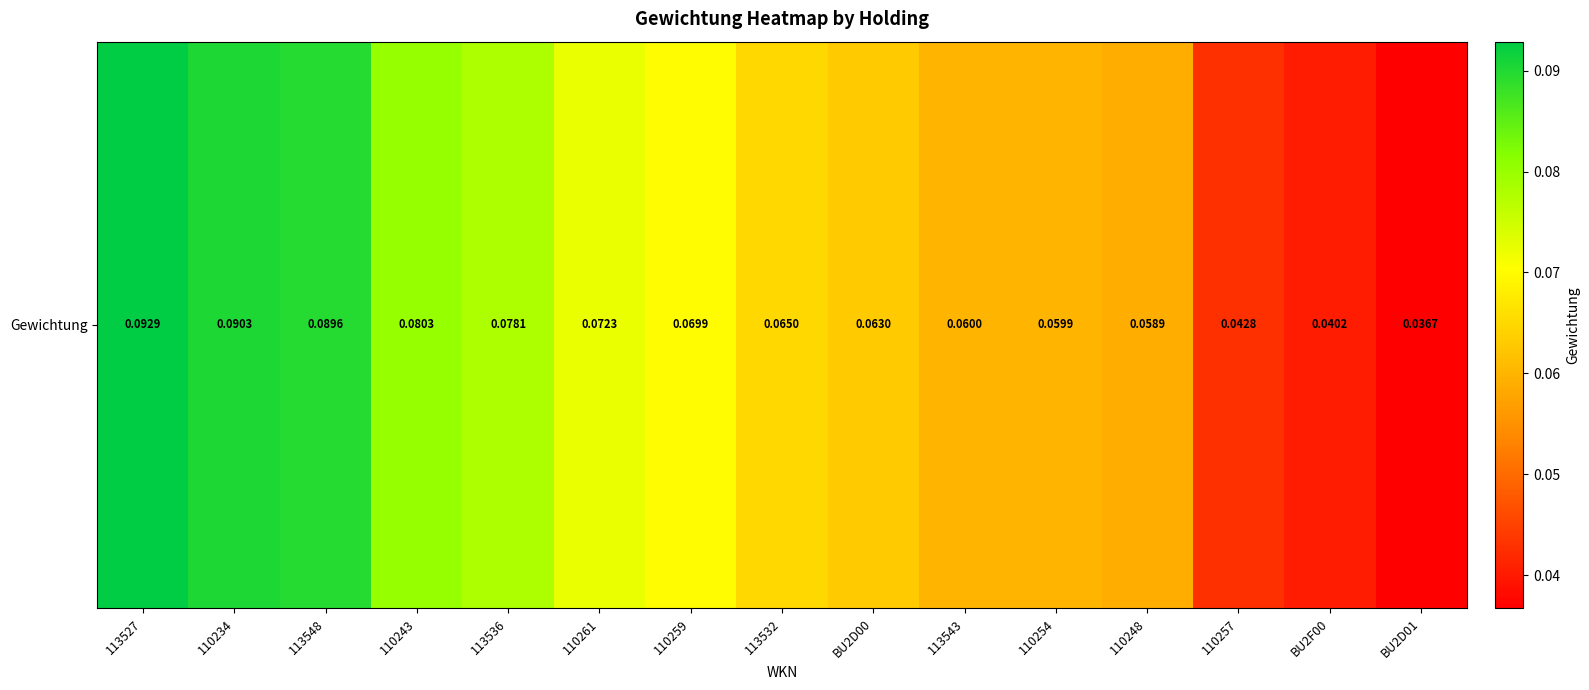

What is the difference between the second highest and second lowest values?

0.1